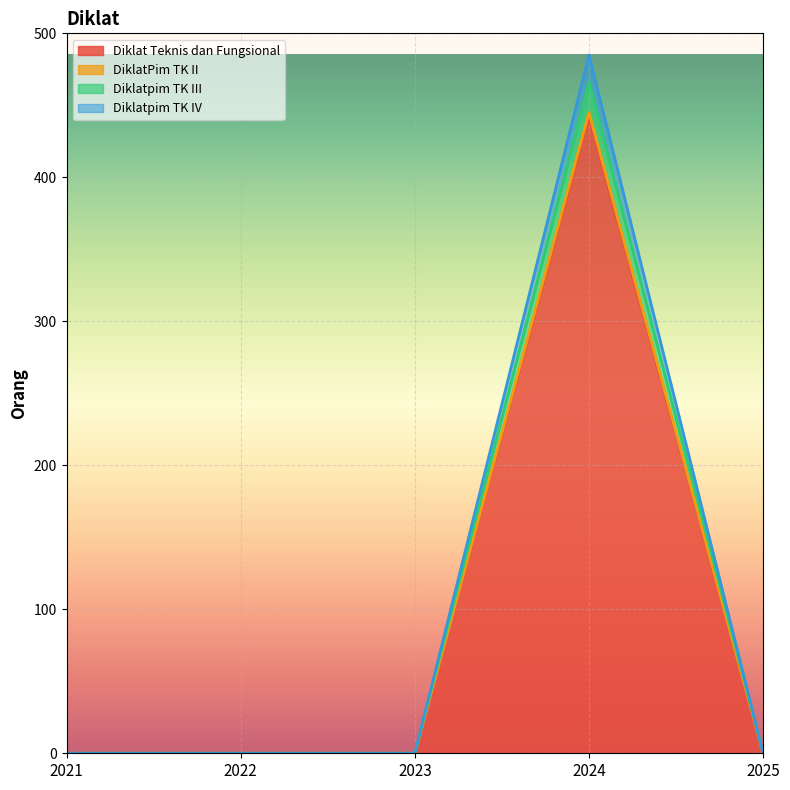

At which category is the sum across all series the highest?

2024